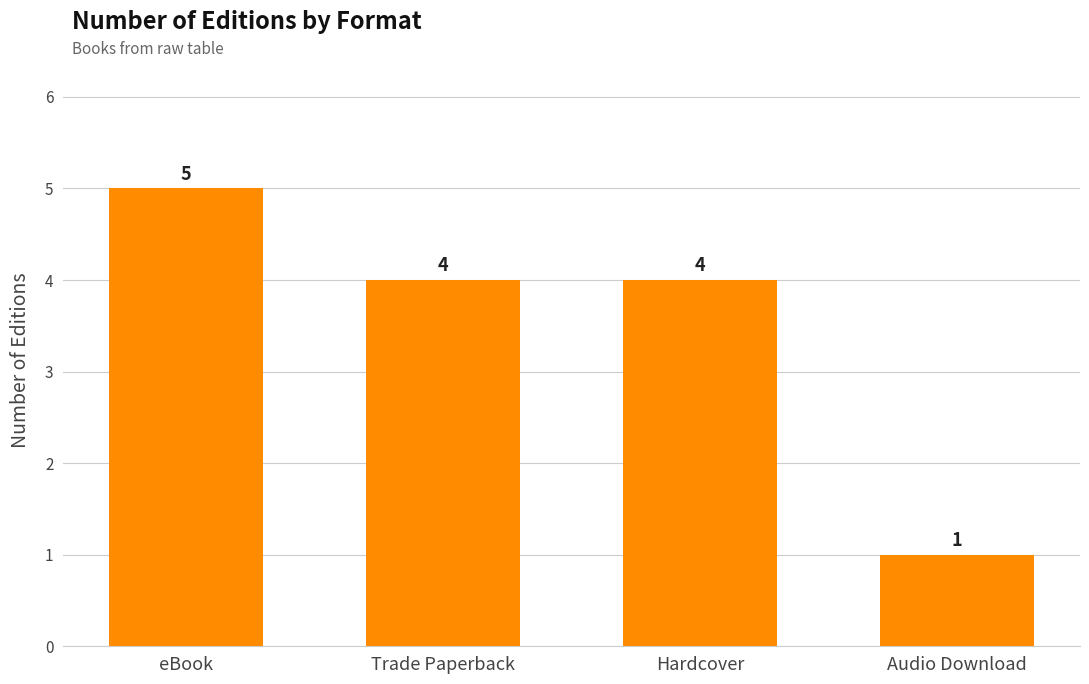

What is the approximate value at Hardcover?

4